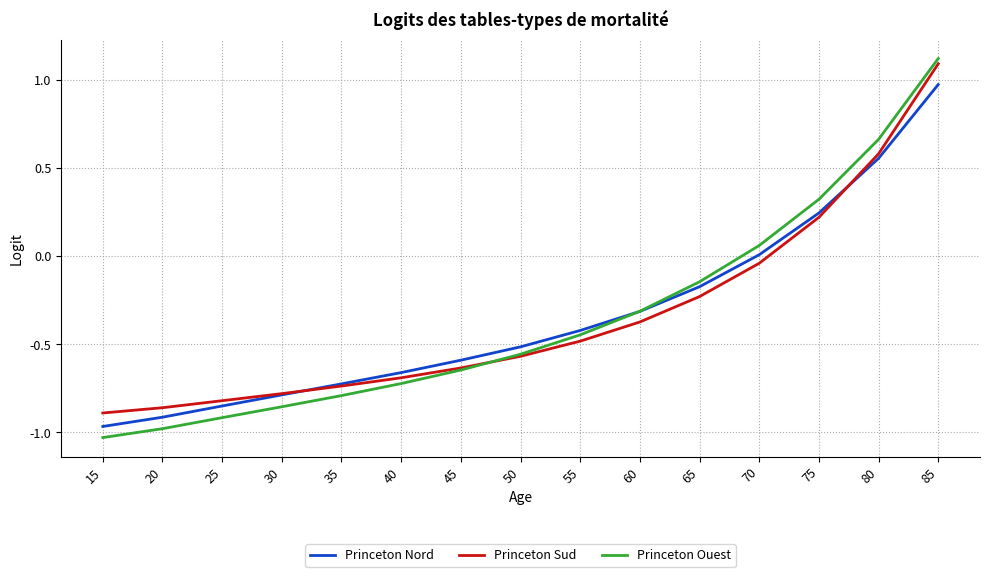

Which series has the widest spread of values?

Princeton Ouest